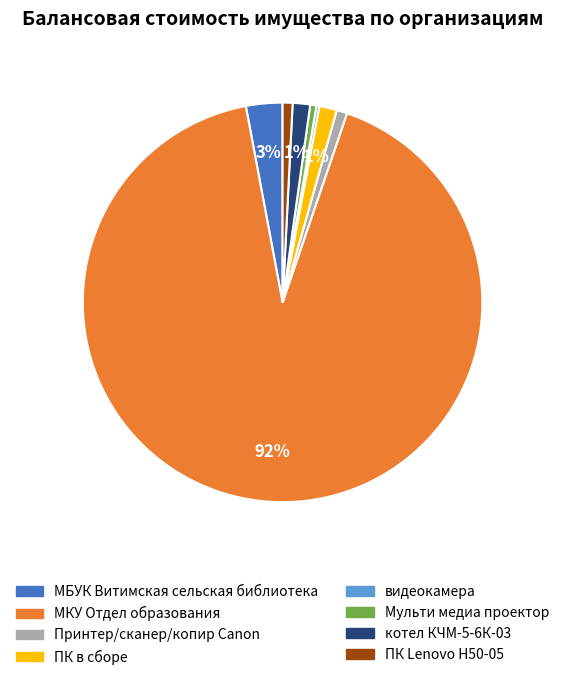

To the nearest percent, what is the average slice percentage?

12%